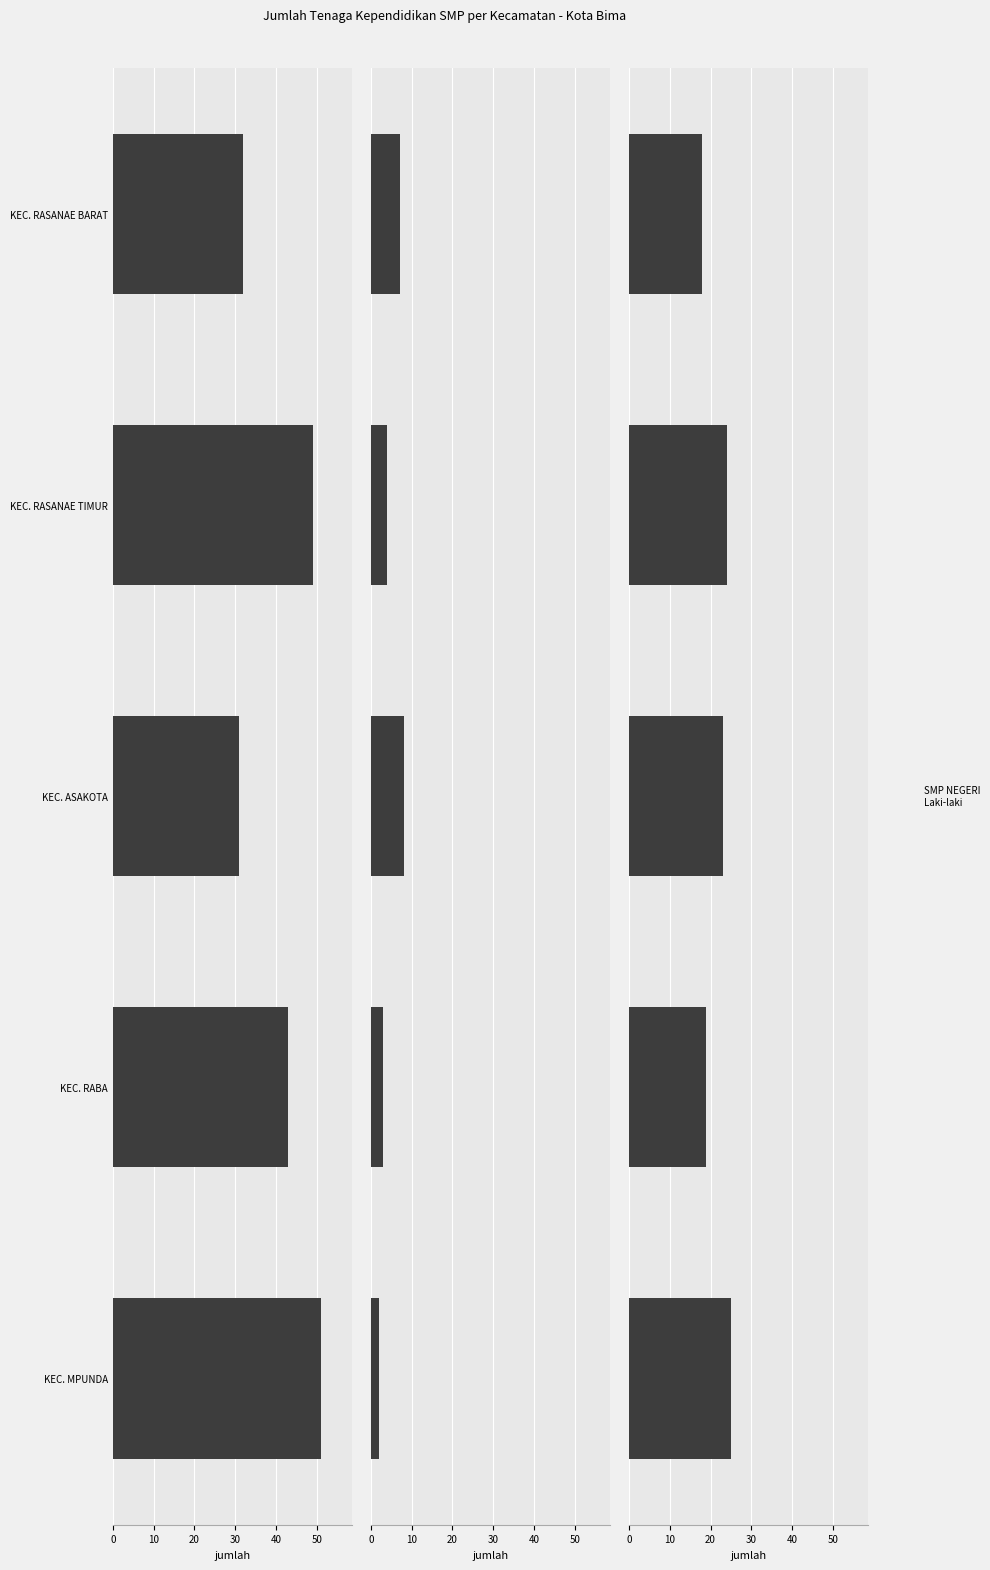

Which series has the largest total across all categories?

JMLH TENDIK SMP NEGERI